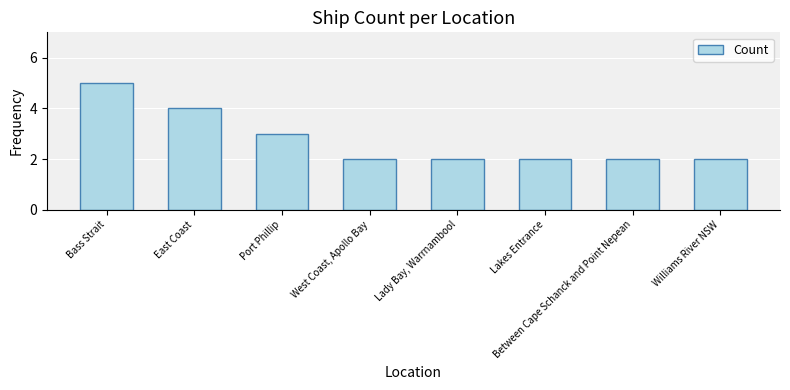

Reading right to left, transcribe all the data shown in this chart.

Williams River NSW=2	Between Cape Schanck and Point Nepean=2	Lakes Entrance=2	Lady Bay, Warrnambool=2	West Coast, Apollo Bay=2	Port Phillip=3	East Coast=4	Bass Strait=5